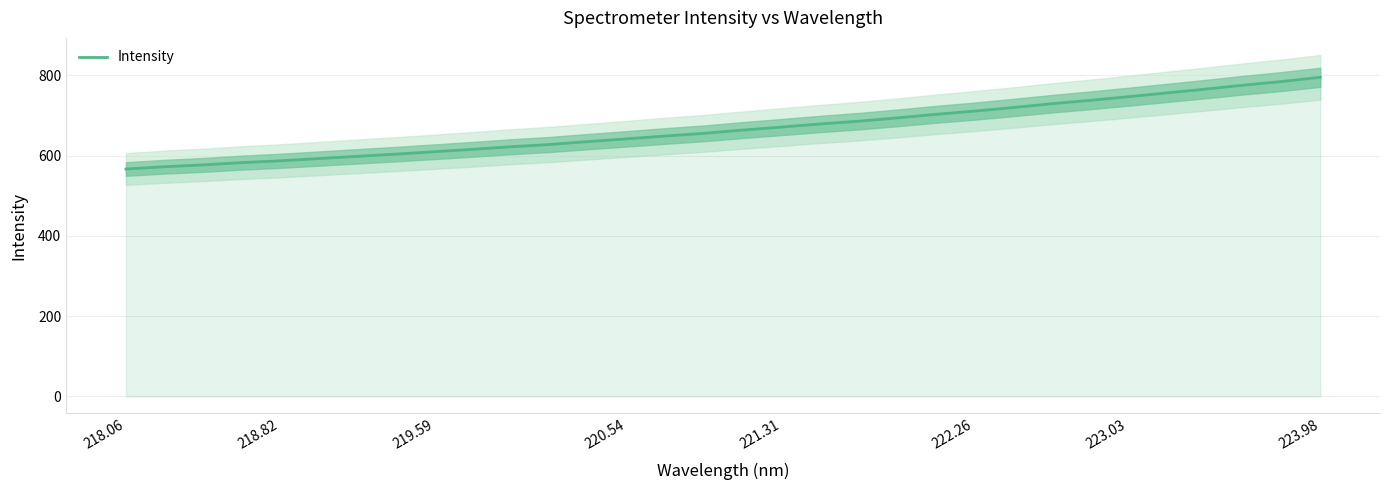

What is the highest value of the Intensity series?

795.0